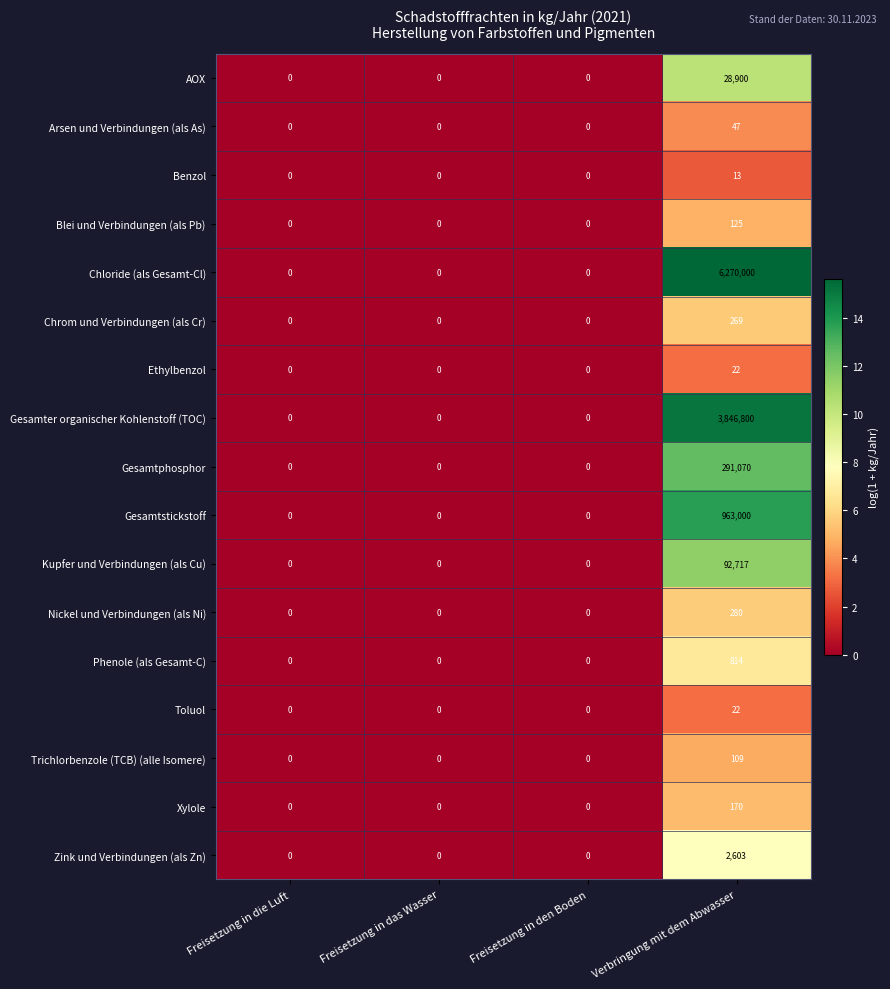

What is the difference between the maximum and minimum values in the Arsen und Verbindungen (als As) series?

47